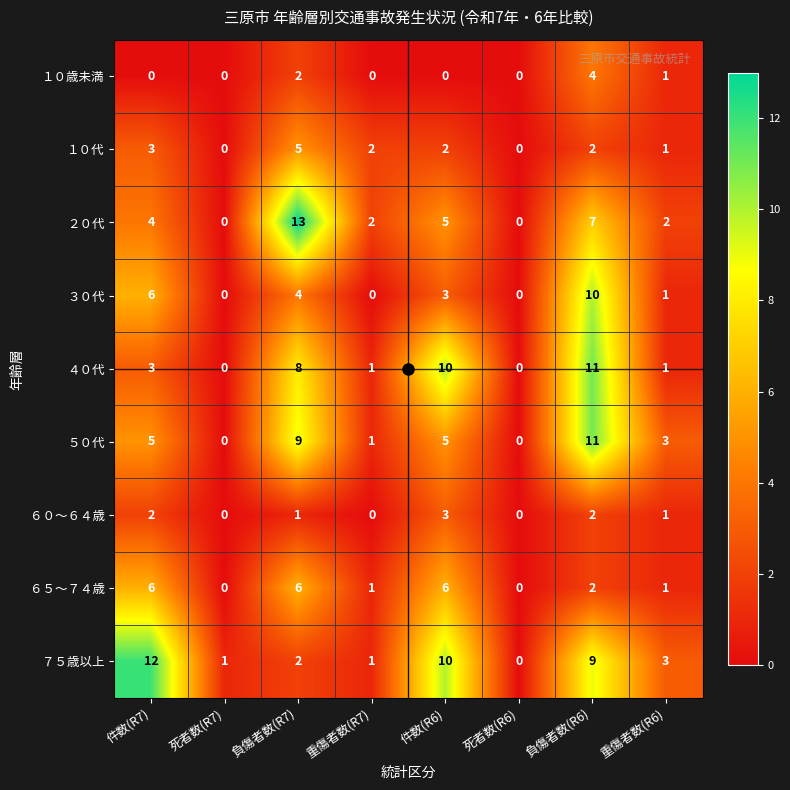

What is the sum of all １０歳未満 values?

7